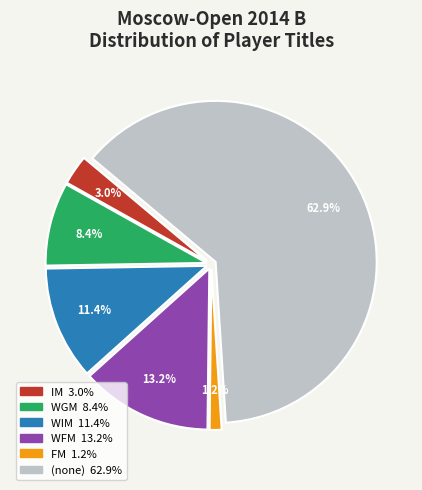

To the nearest percent, what is the difference between the largest and smallest slice percentages?

62%